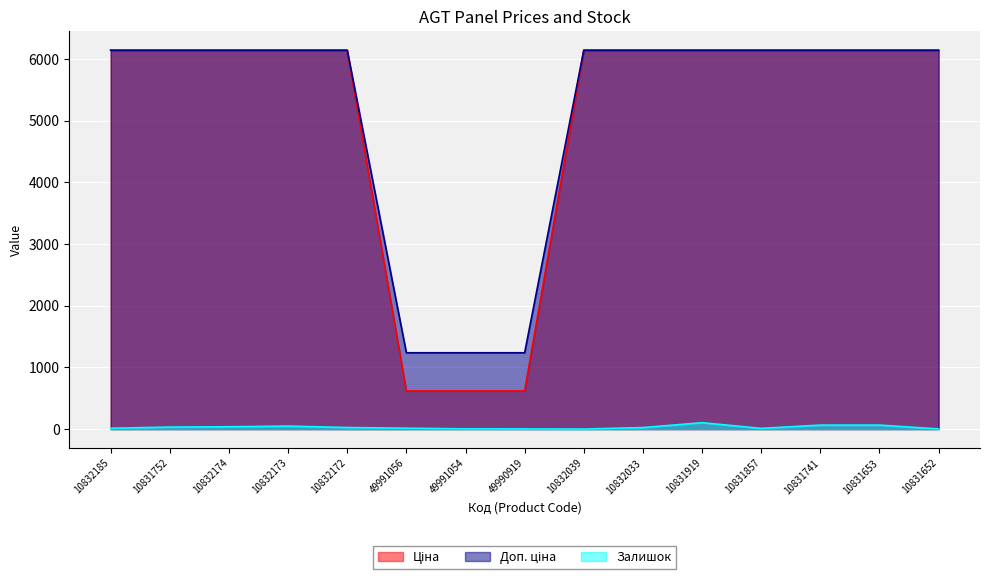

What position from the left is 10832039?

9